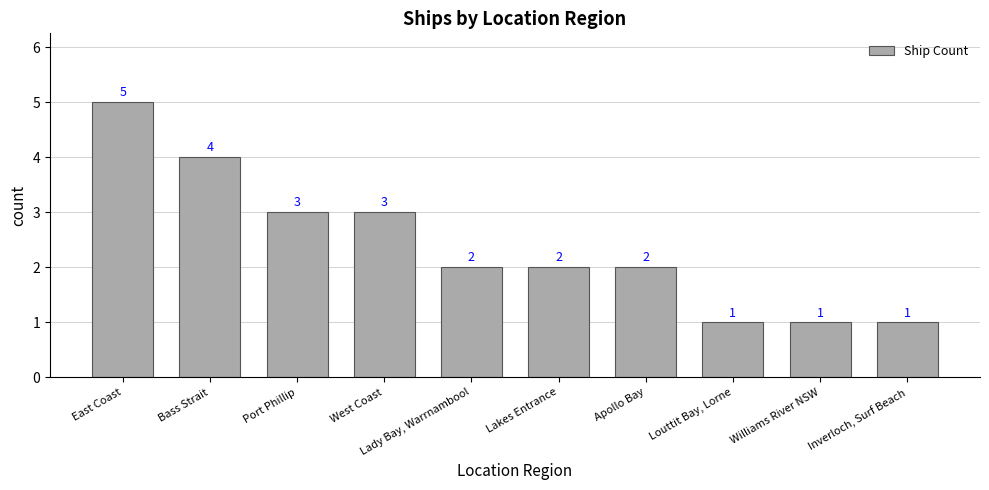

What is the maximum value shown in the chart?

5